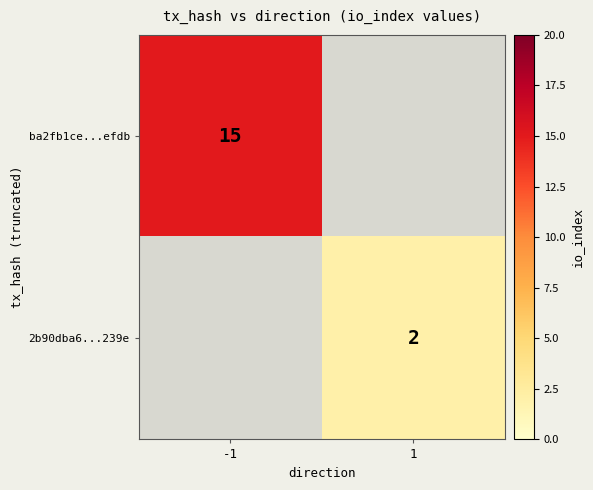

True or false: ba2fb1ce...efdb has a value of 22 at -1.

False